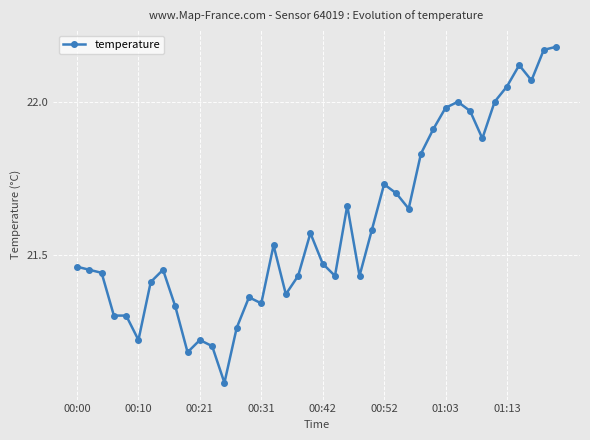

True or false: there are more than 2 points higher than both neighbors.

True